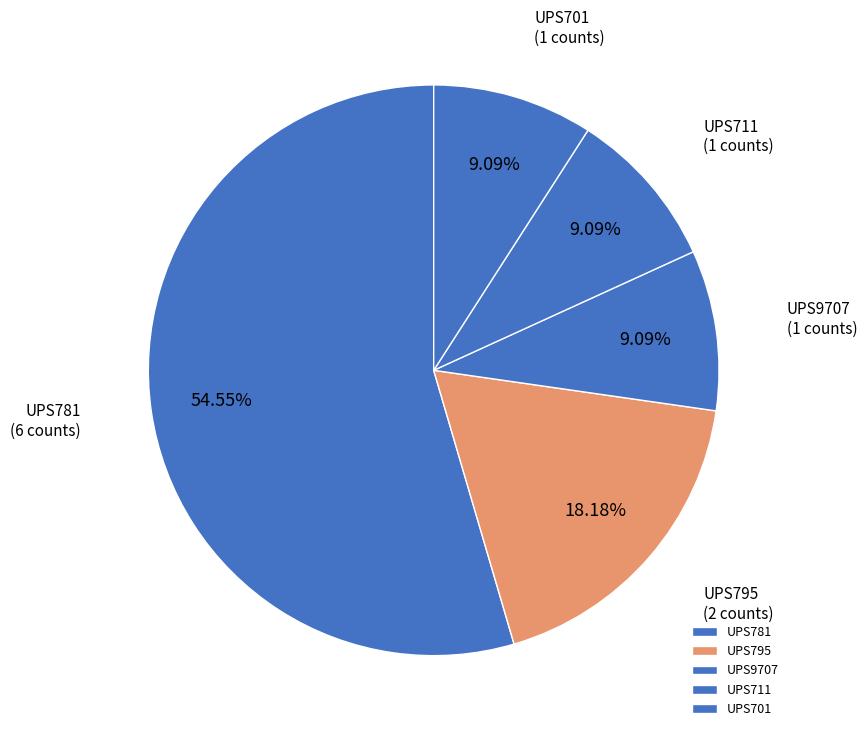

To the nearest percent, what is the average slice percentage?

20%